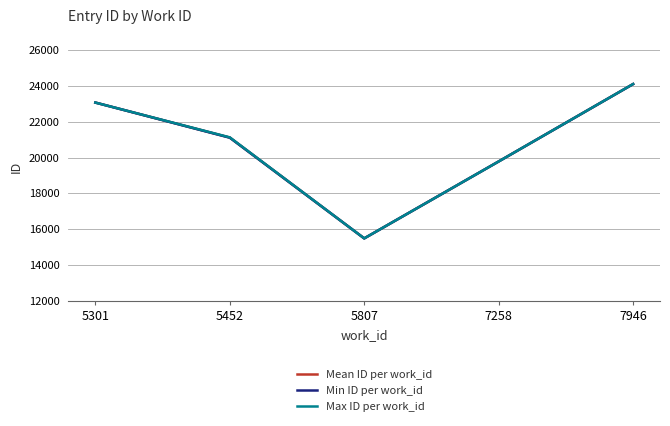

What is the lowest value of the Mean ID per work_id series?

15490.5